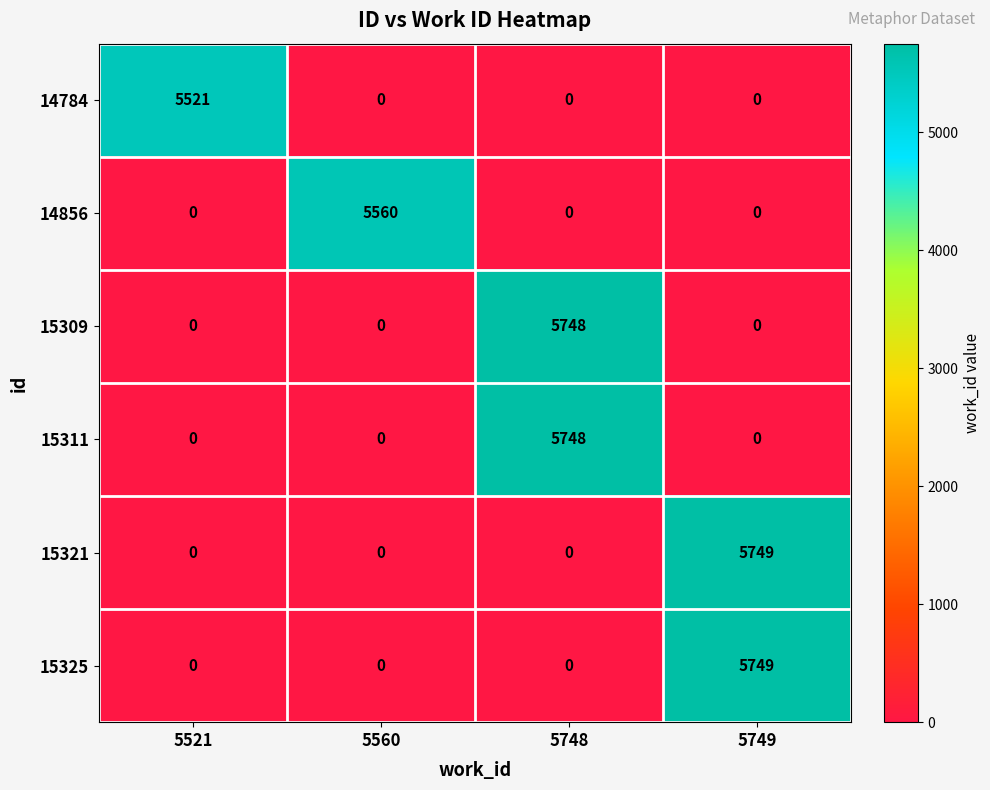

The value of 15321 at 5560 is 2301. True or false?

False